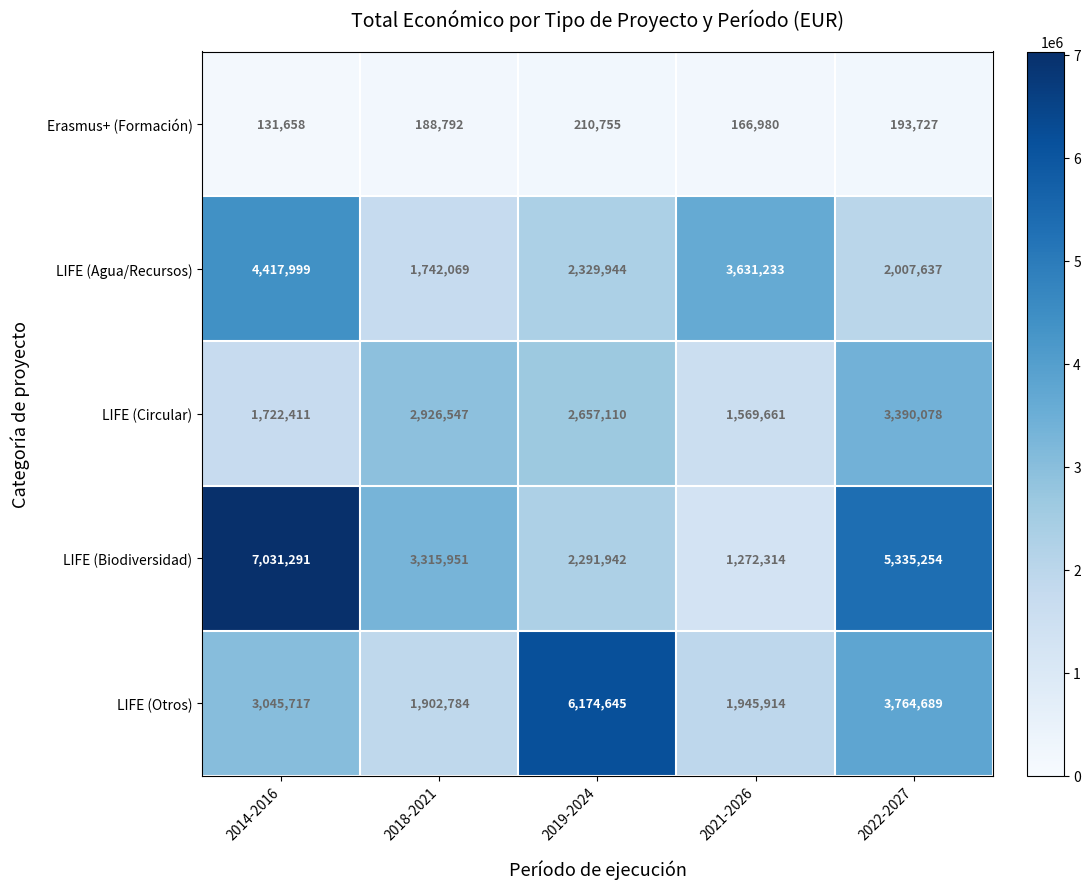

Which series has the largest total across all categories?

LIFE (Biodiversidad)